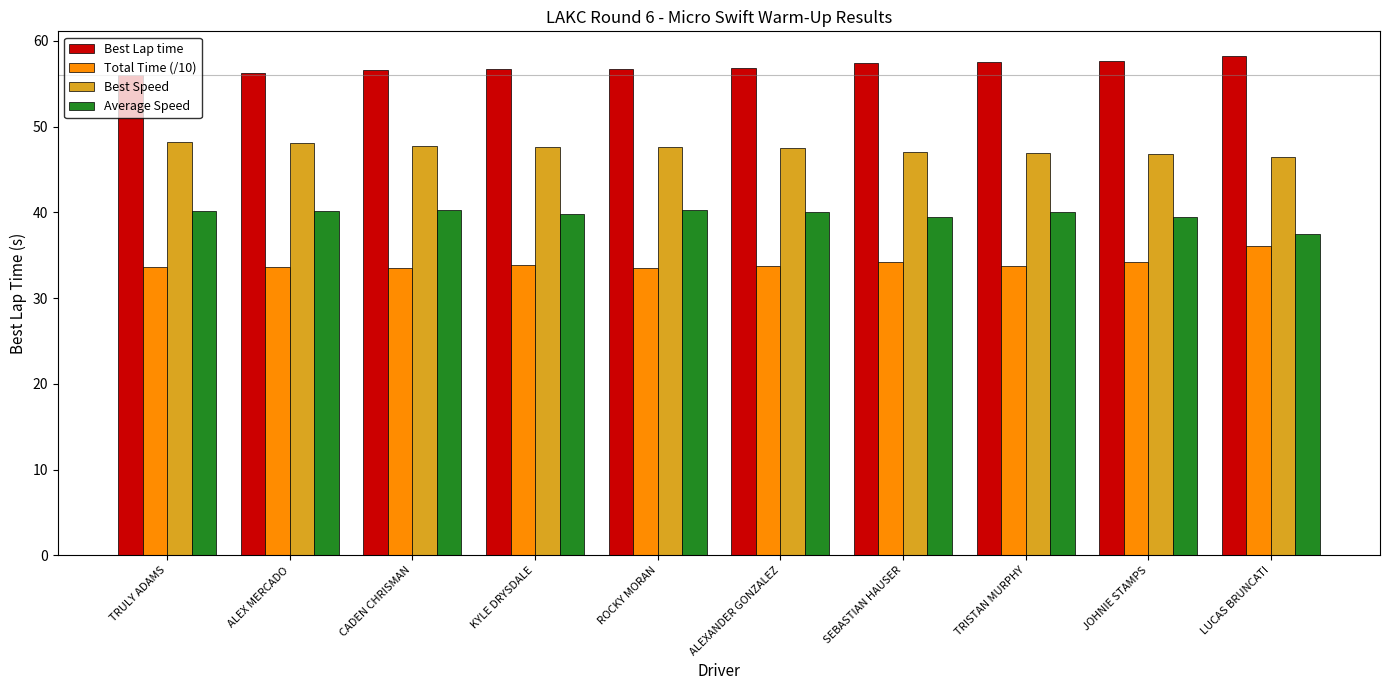

Read the Best Lap time value at TRISTAN MURPHY.

57.5